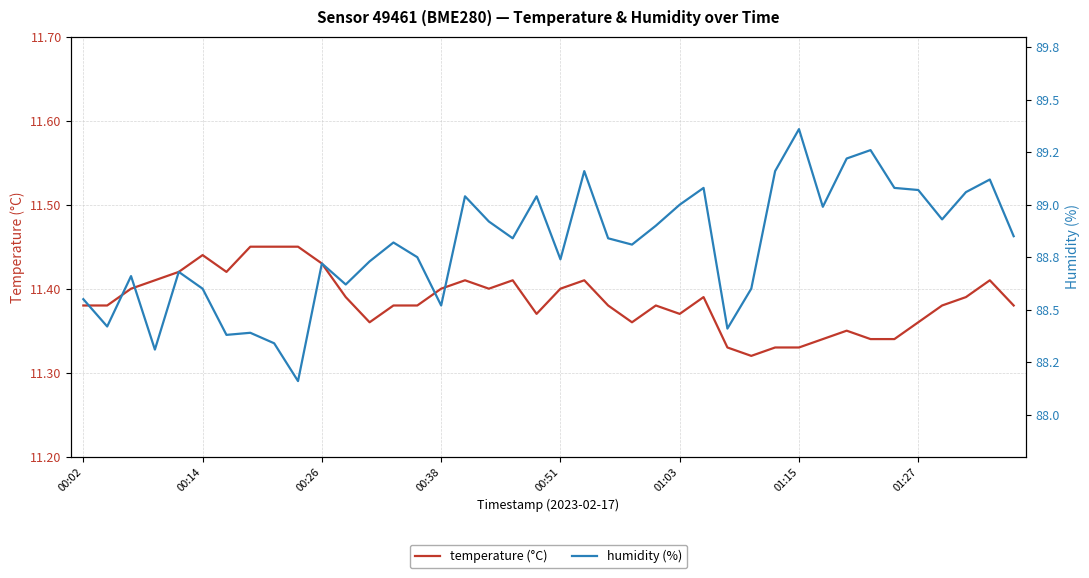

What is the sum of all temperature (°C) values?

455.4